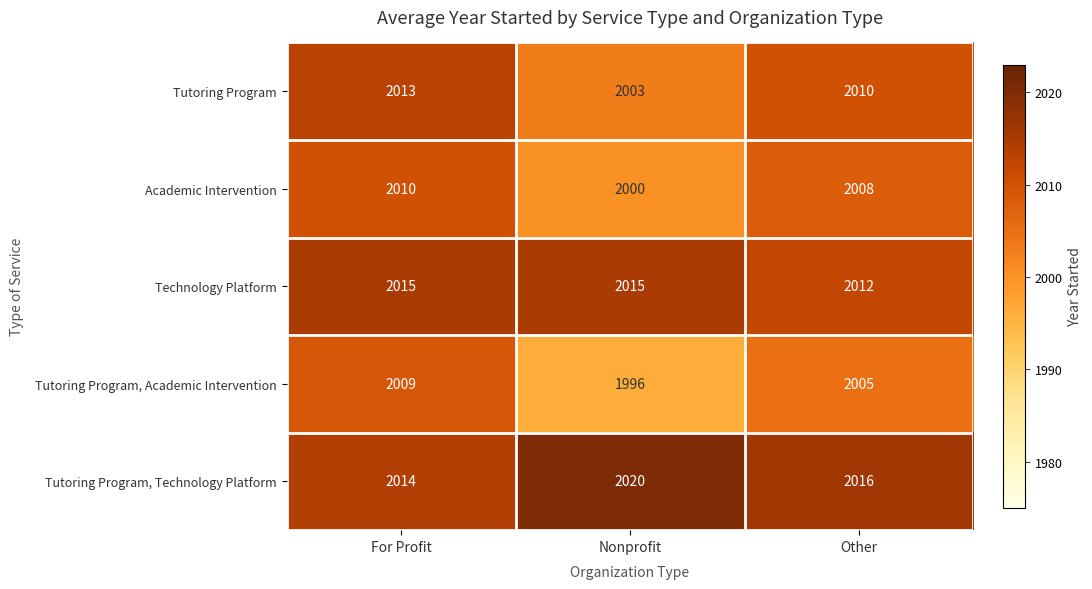

Which label corresponds to the smallest value in the chart?

Nonprofit